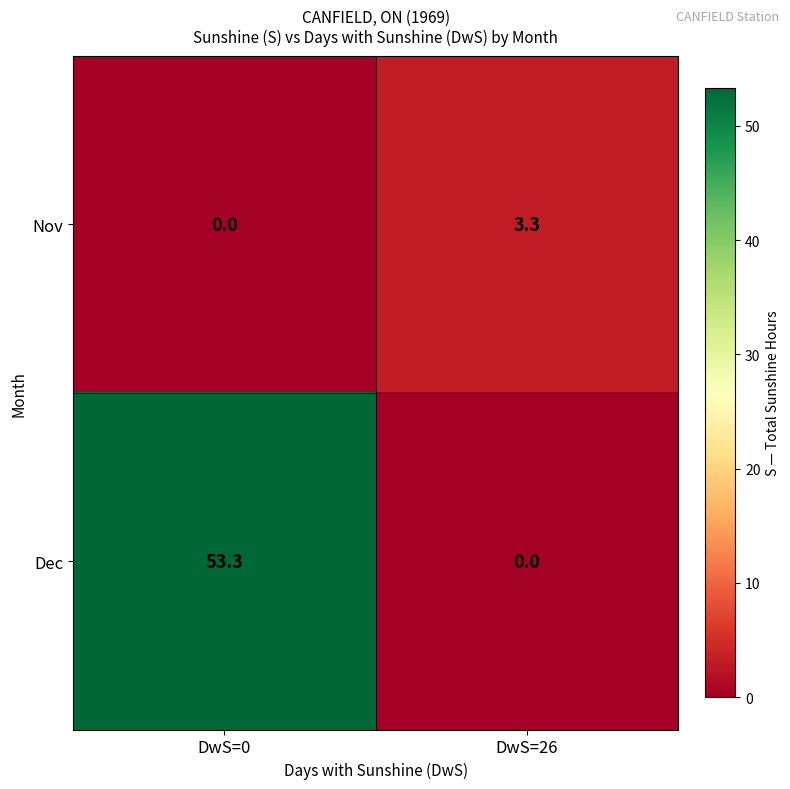

Between DwS=0 and DwS=26, which series saw the biggest shift?

Dec